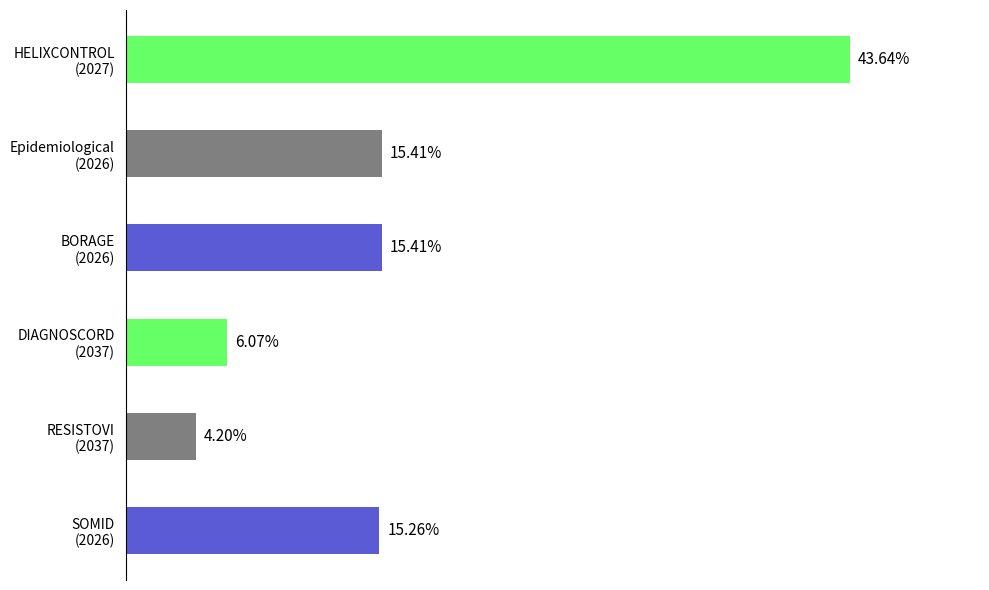

Does the chart contain any negative values?

No